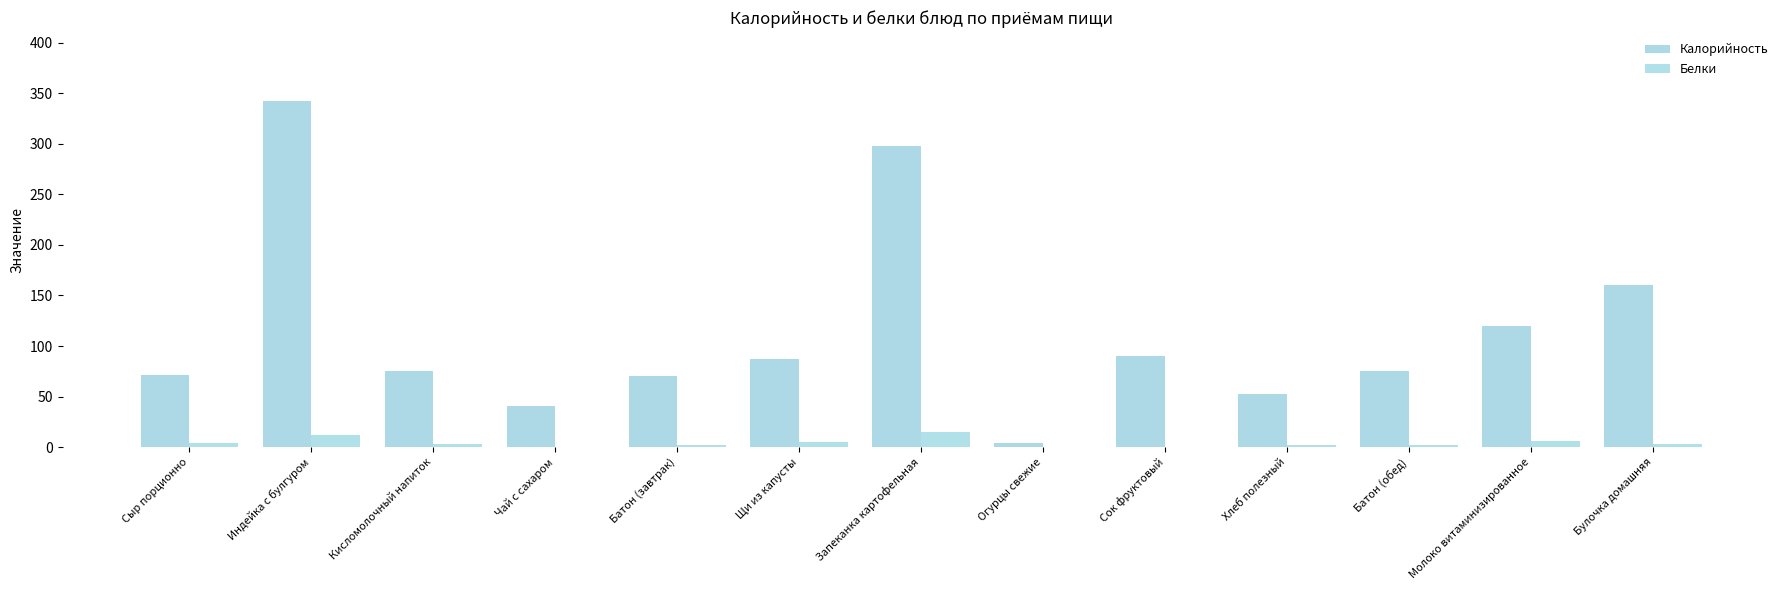

How many distinct data groups are displayed?

2